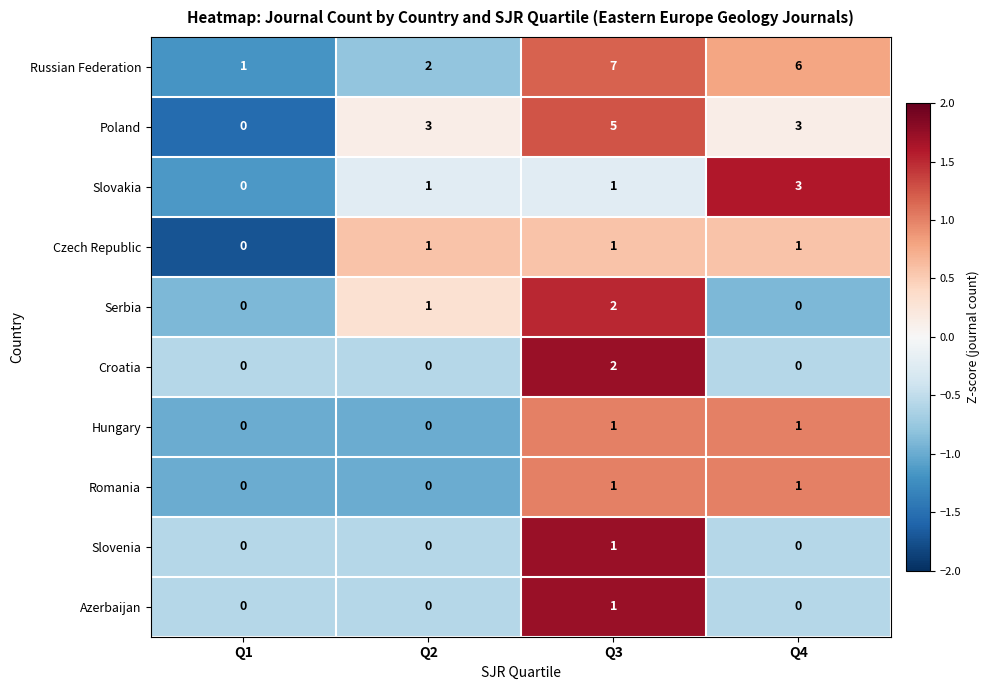

Is it true that Serbia equals 1 at Q2?

True